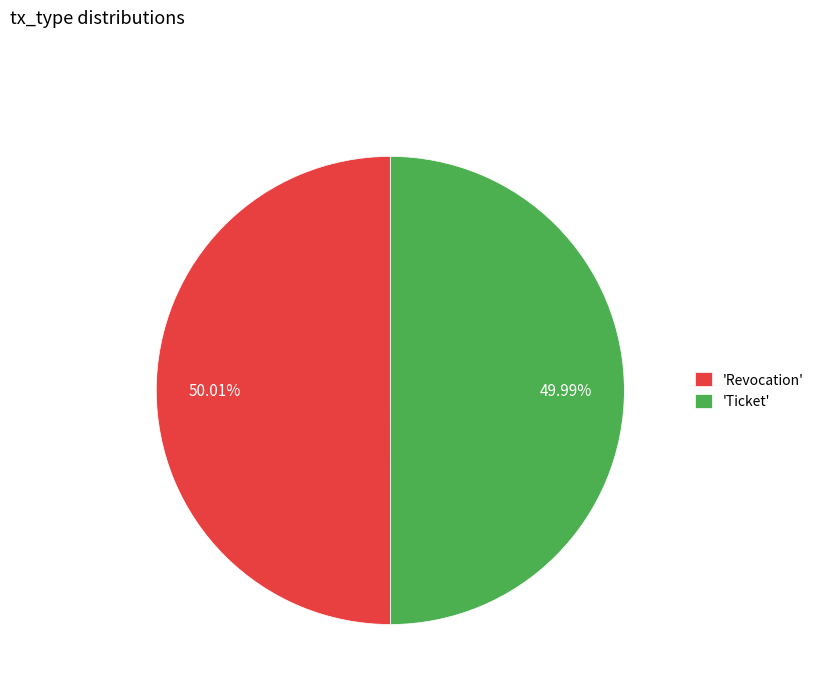

Is the sum of 'Ticket' and 'Revocation' greater than half?

Yes